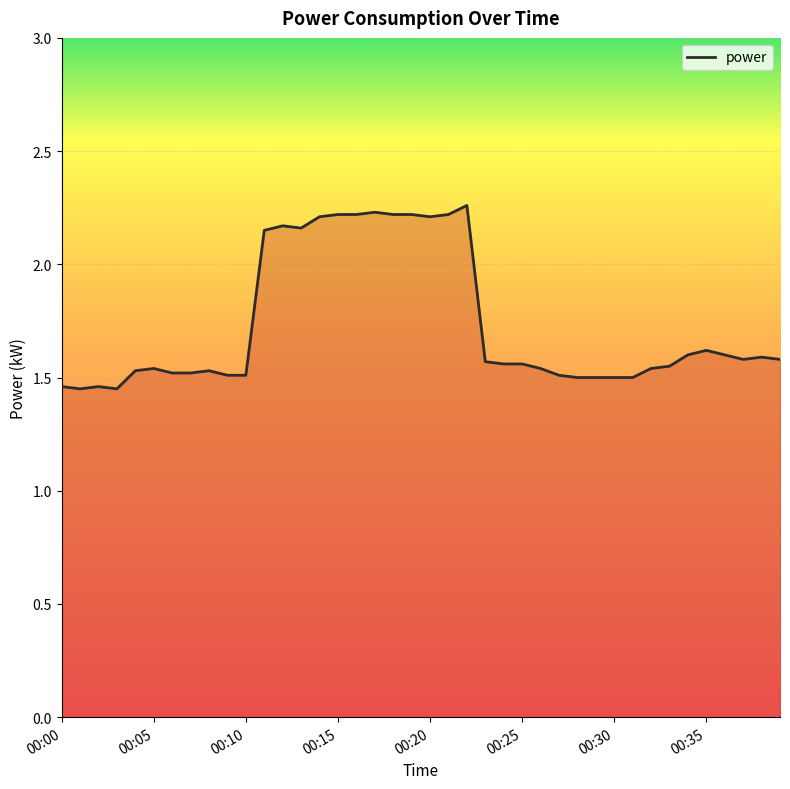

How many points are higher than both their immediate neighbors (excluding endpoints)?

8